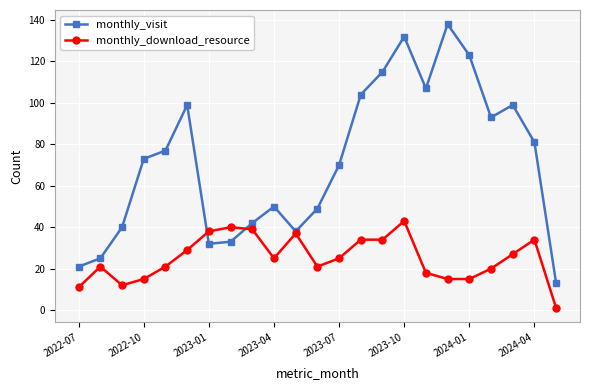

How many interior local valleys does the monthly_visit series have?

4